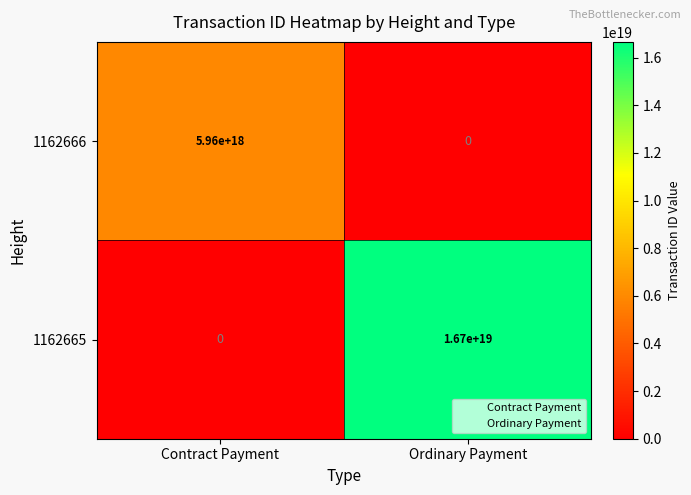

True or false: 1162666 has a value of 5960000000000000000 at Contract Payment.

True